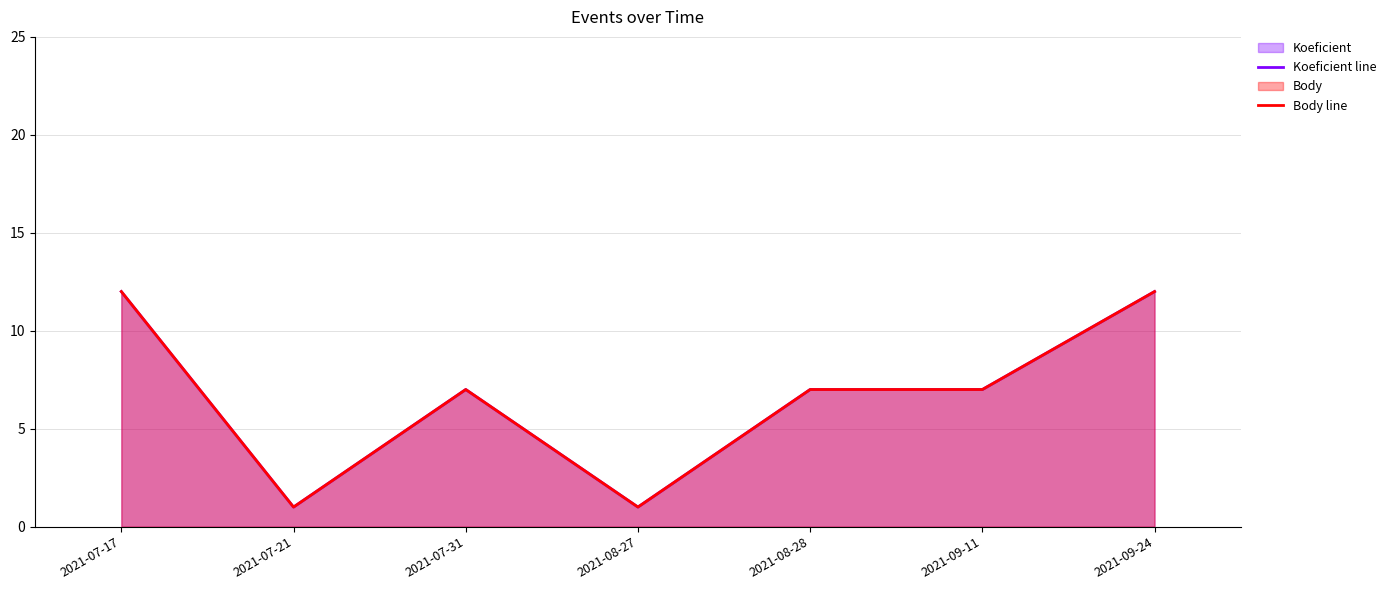

At how many categories does at least one series exceed 2?

5